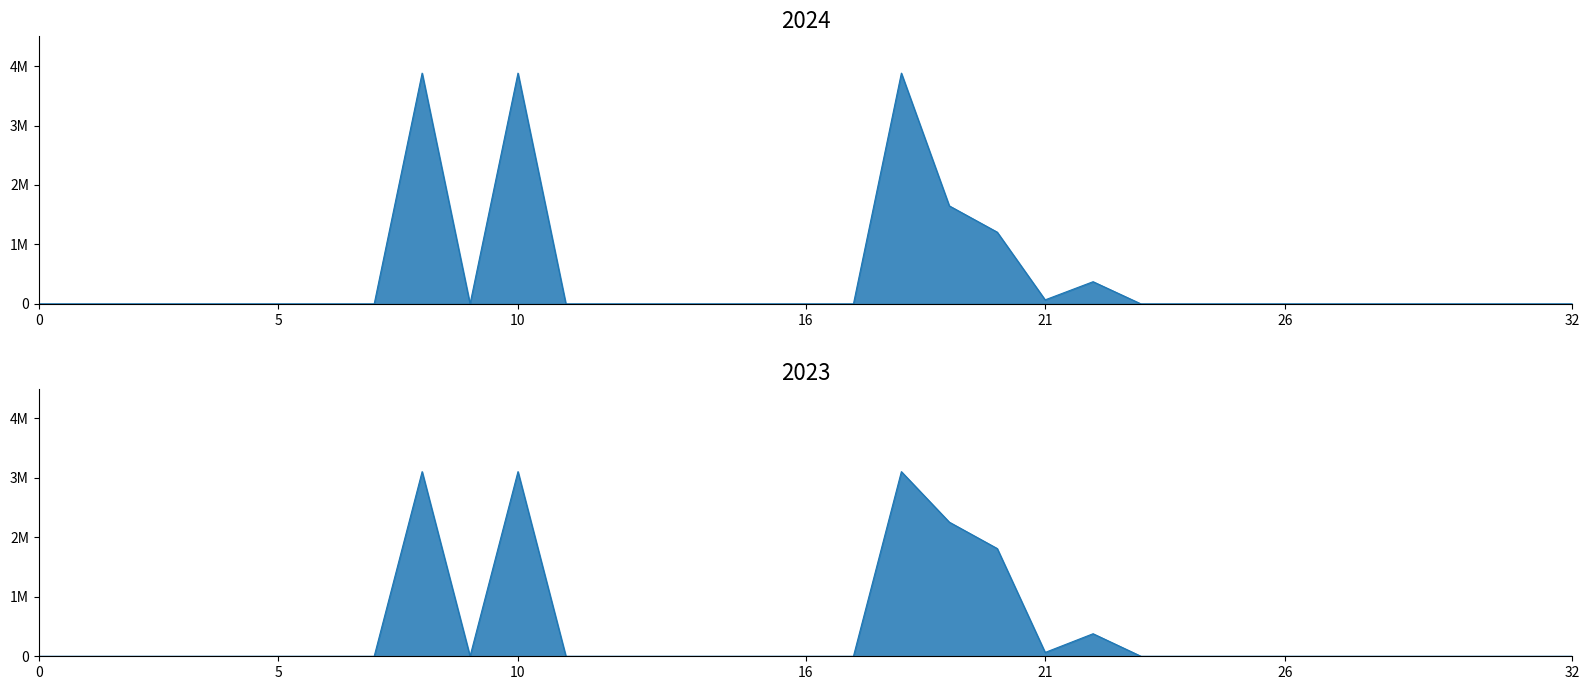

True or false: 2023_line and 2024_line cross at least once.

True